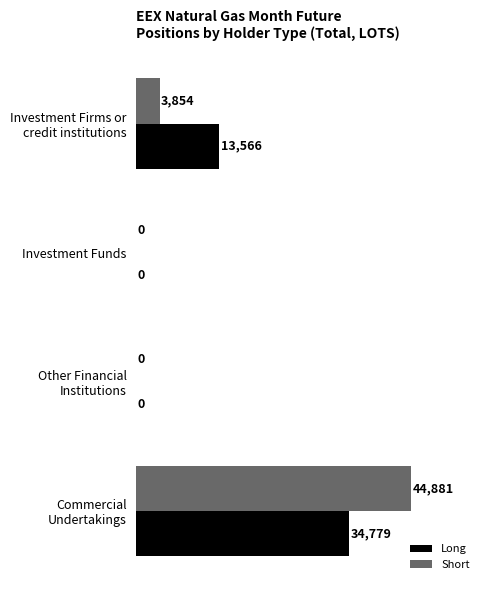

What is the greatest value displayed?

44881